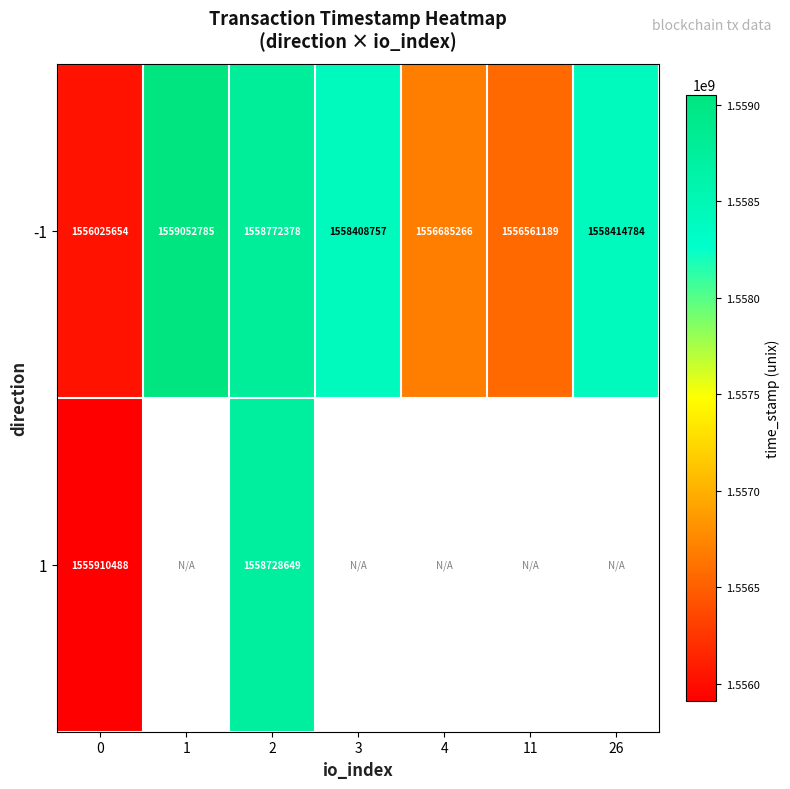

At which label does -1 first exceed 1558408757?

1